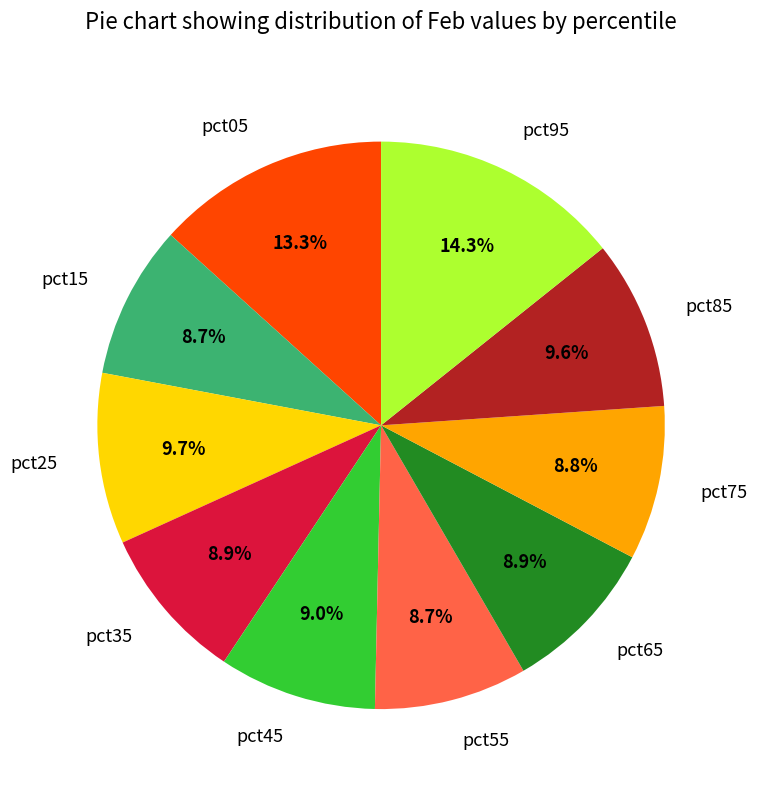

Is the sum of pct65 and pct55 greater than half?

No